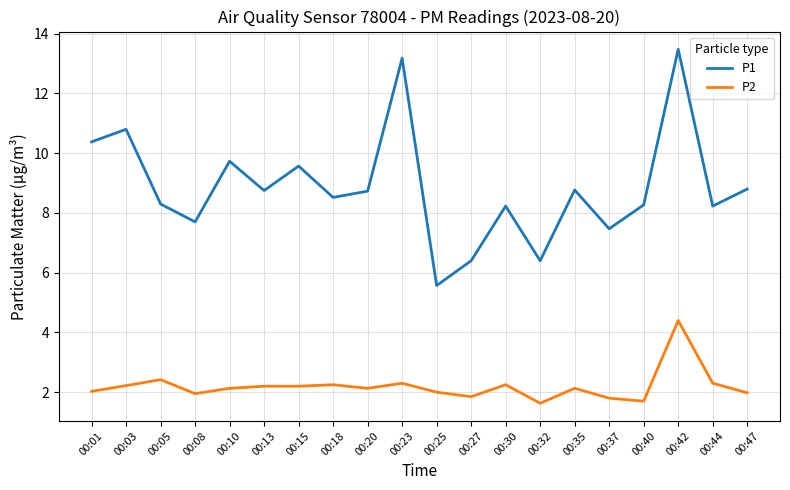

What is the difference between the maximum and minimum values in the P2 series?

2.8